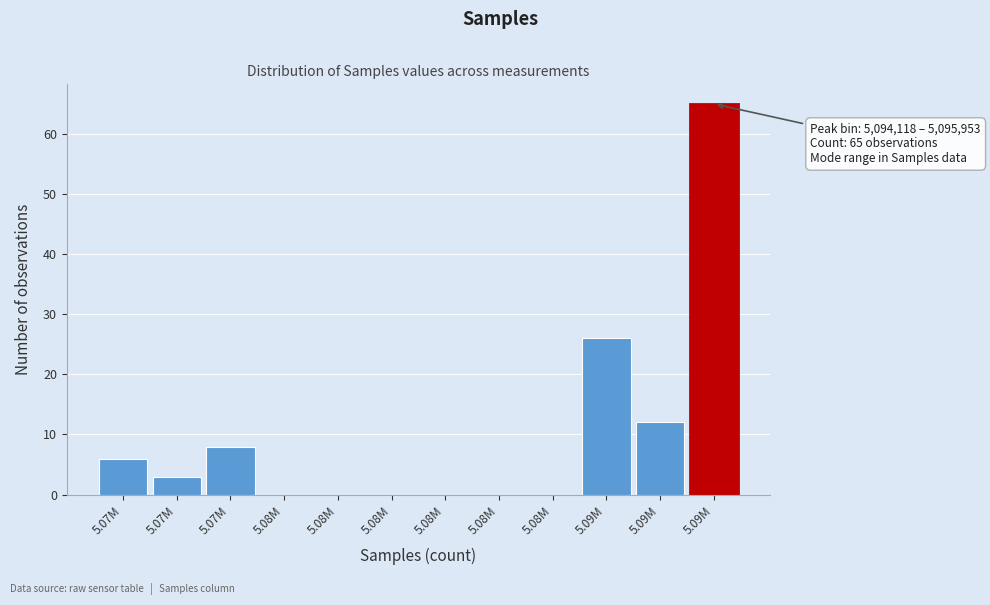

Count the number of categories in the chart.

12